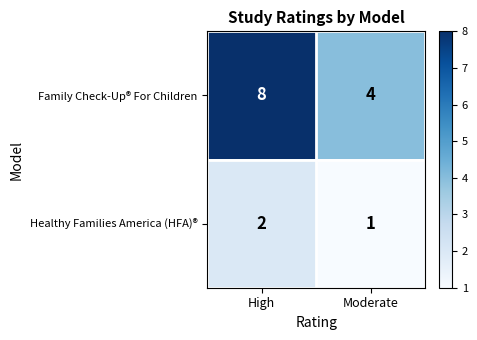

Reading right to left, list all the values displayed in this chart.

Family Check-Up® For Children: Moderate=4	High=8
Healthy Families America (HFA)®: Moderate=1	High=2